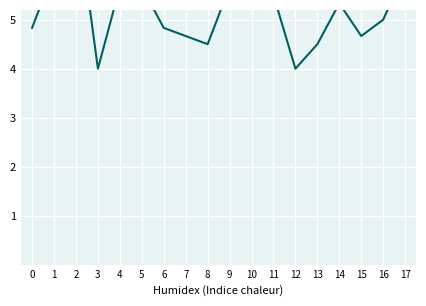

Is it true that the value at 14 is 7.0?

False